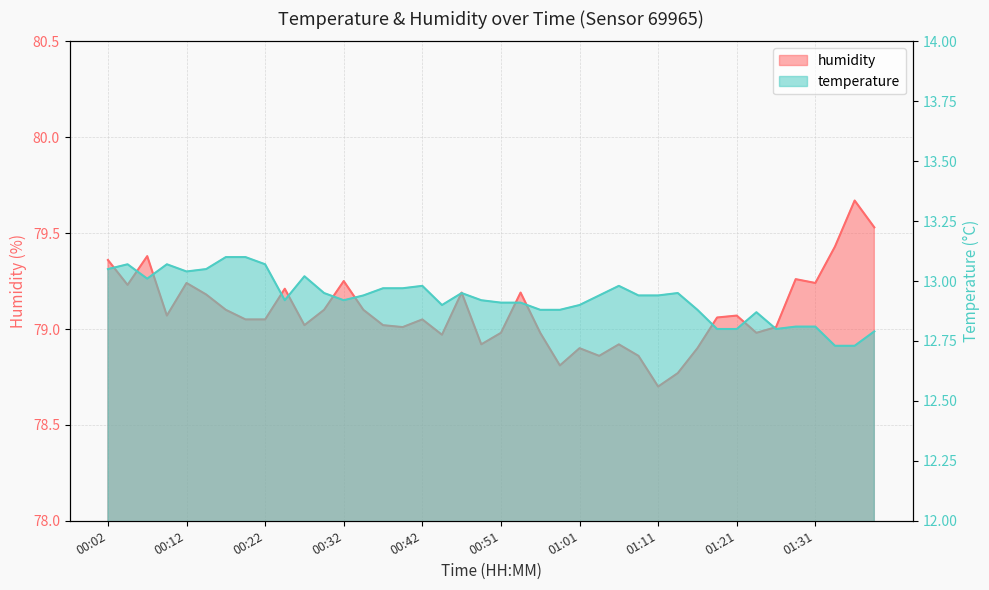

Does the chart display data point markers on the line(s)?

No